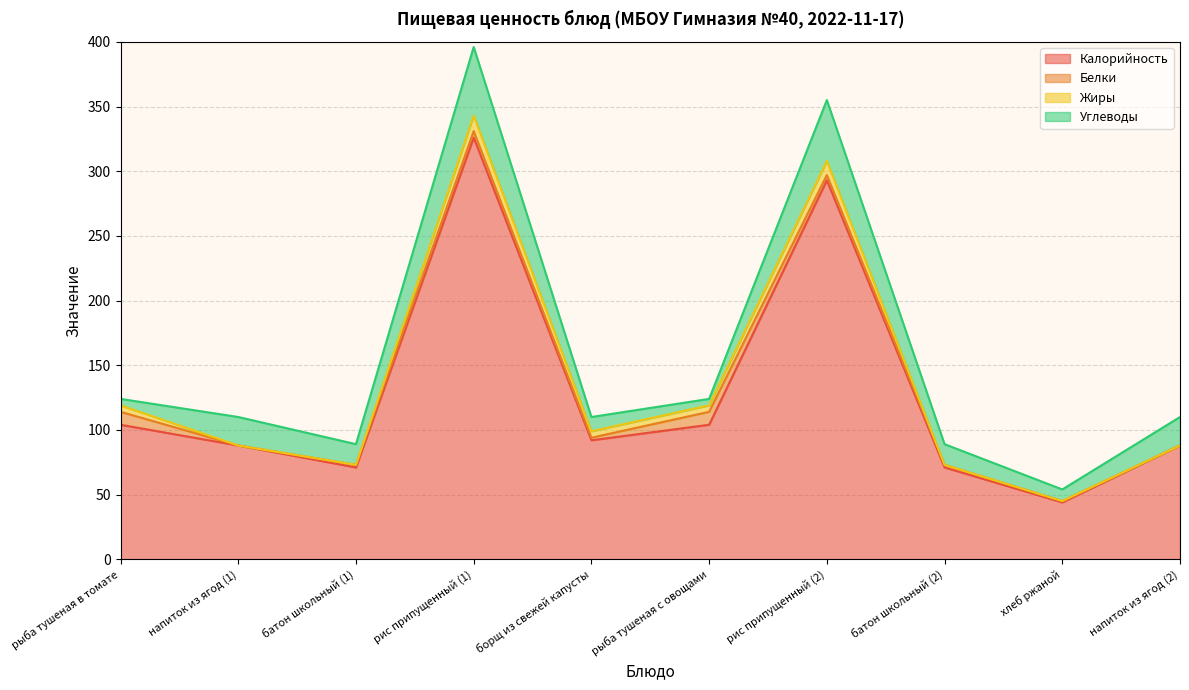

What are all the series names shown in the legend?

Калорийность, Белки, Жиры, Углеводы